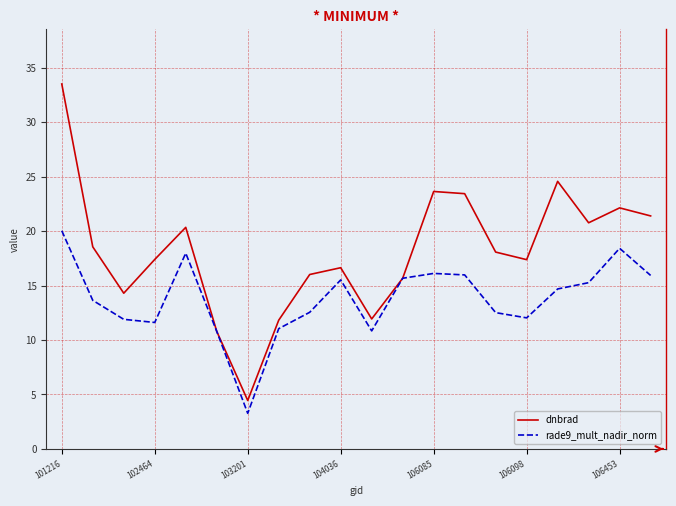

Which series has the largest total across all categories?

dnbrad